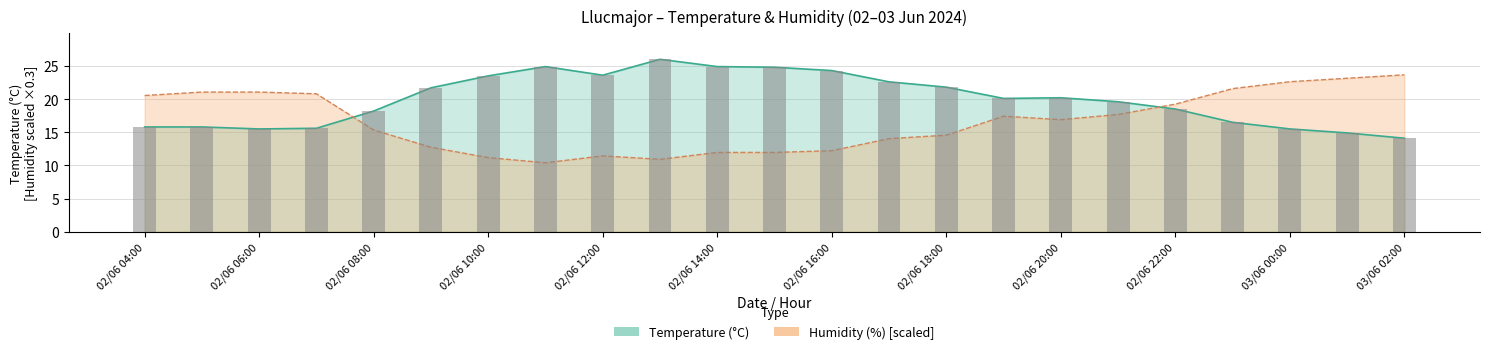

What position from the right is 02/06 17:00?

10